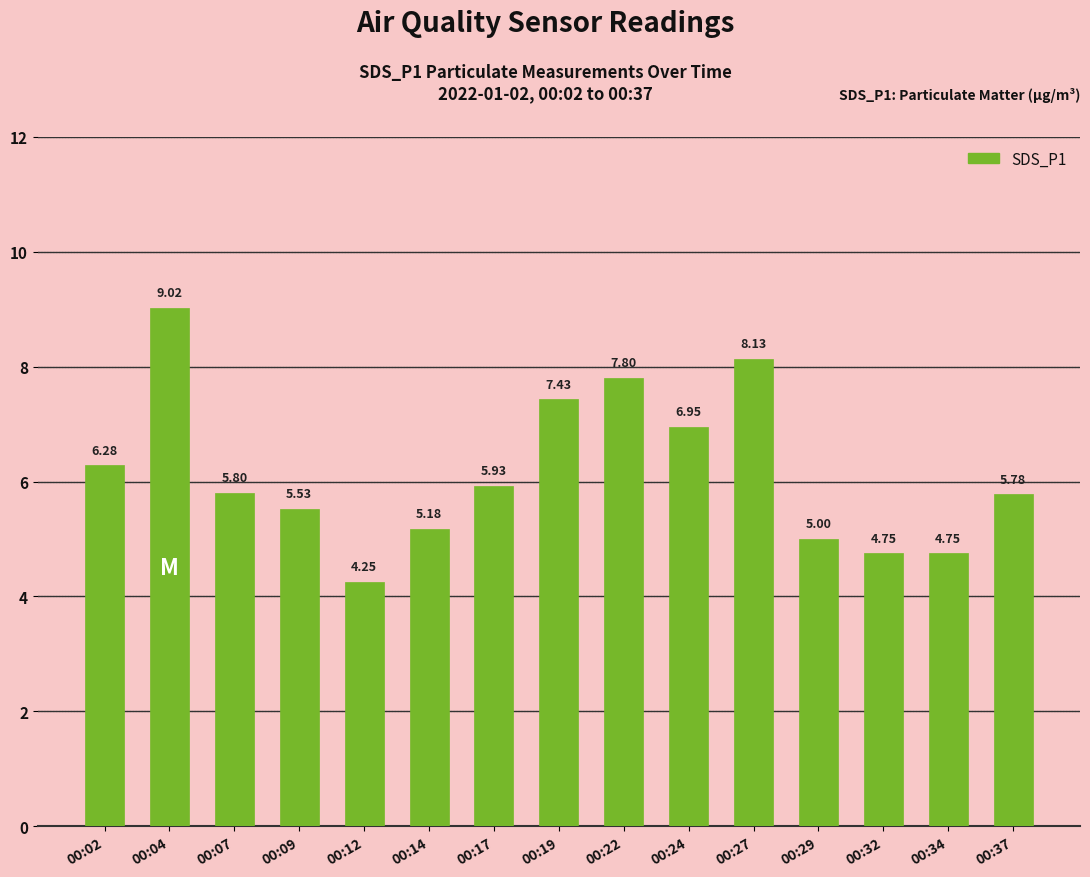

Is it true that the value at 00:22 is 7.8?

True